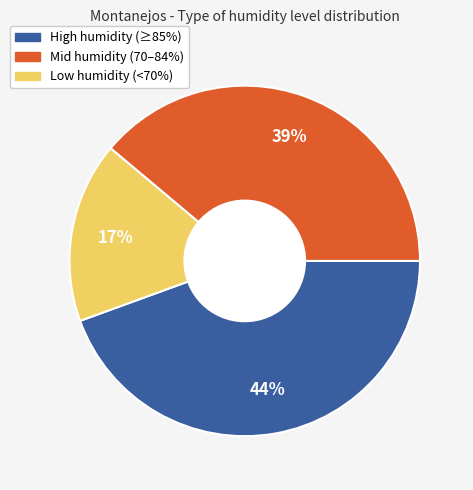

To the nearest percent, what is the average slice percentage?

33%